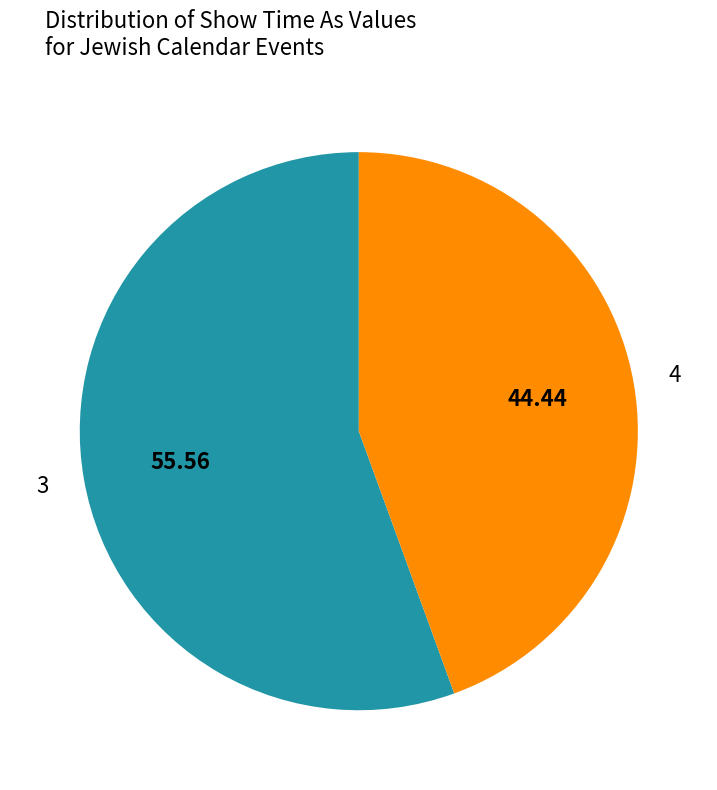

Is there any slice that represents more than half of the pie?

Yes